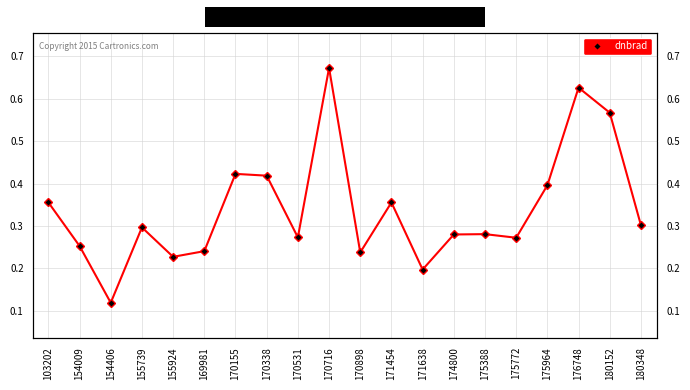

What is the average value?

0.3